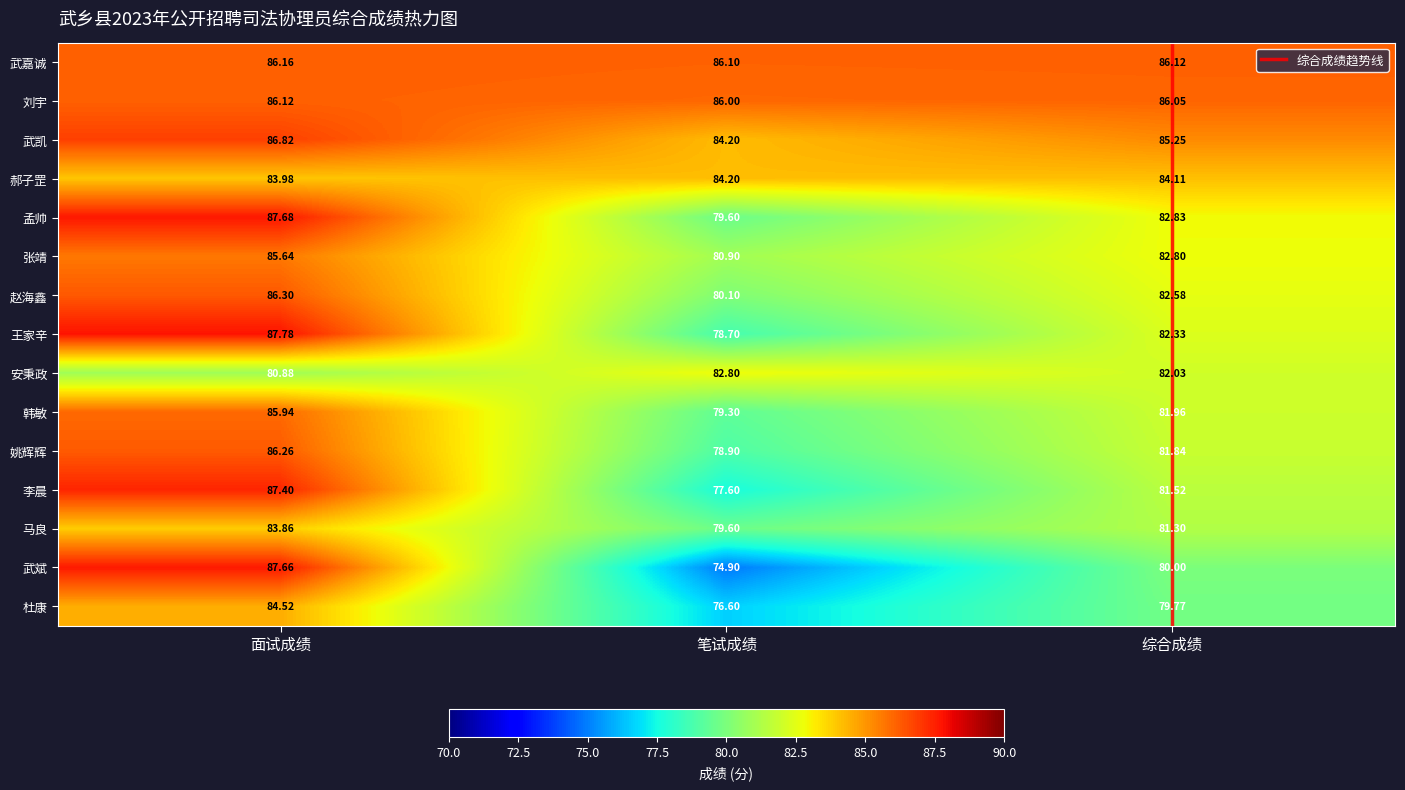

What value does the 姚辉辉 series have at 笔试成绩?

78.9